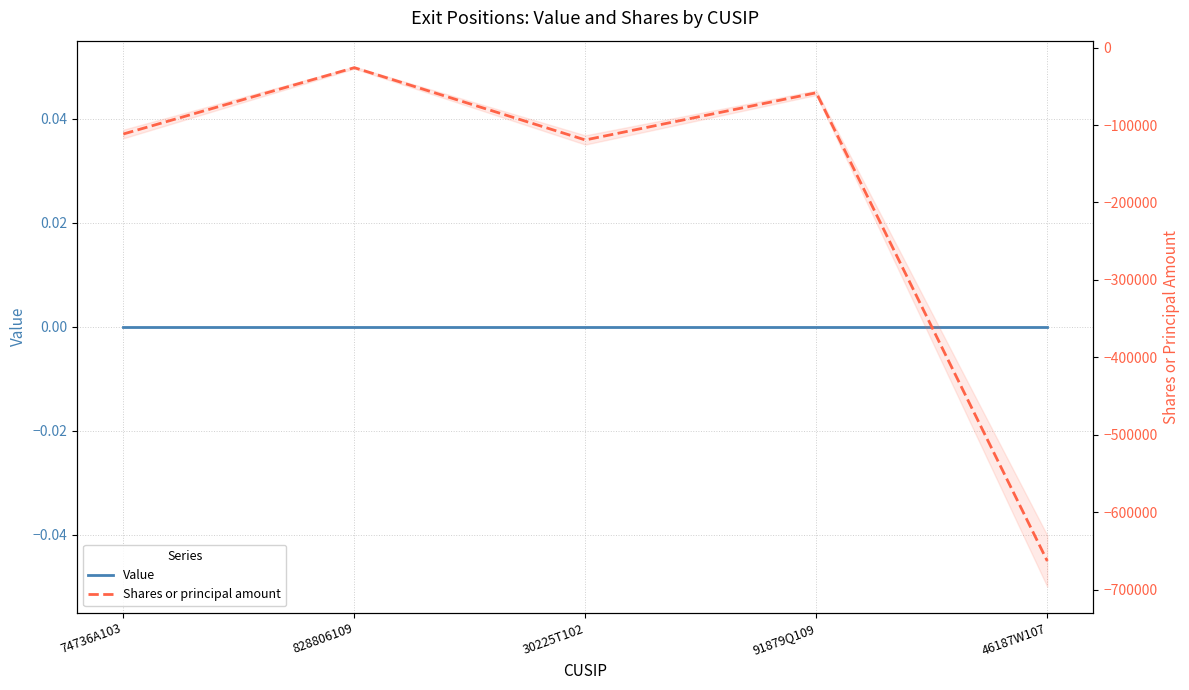

List the series in order of their overall mean, highest first.

Value, Shares or principal amount